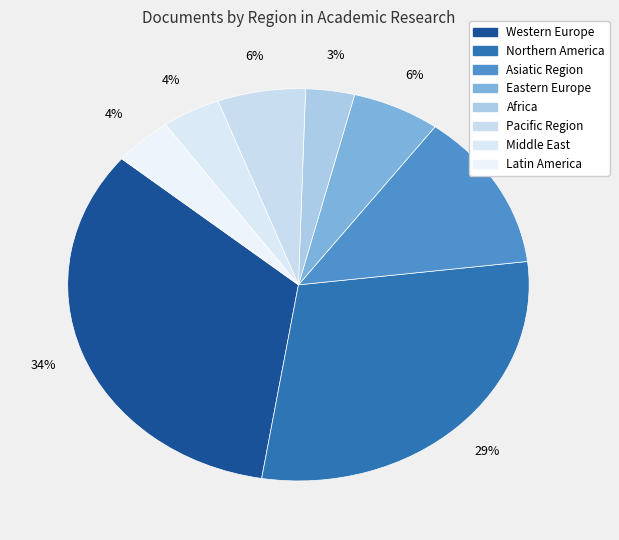

How many slices are in this pie chart?

8